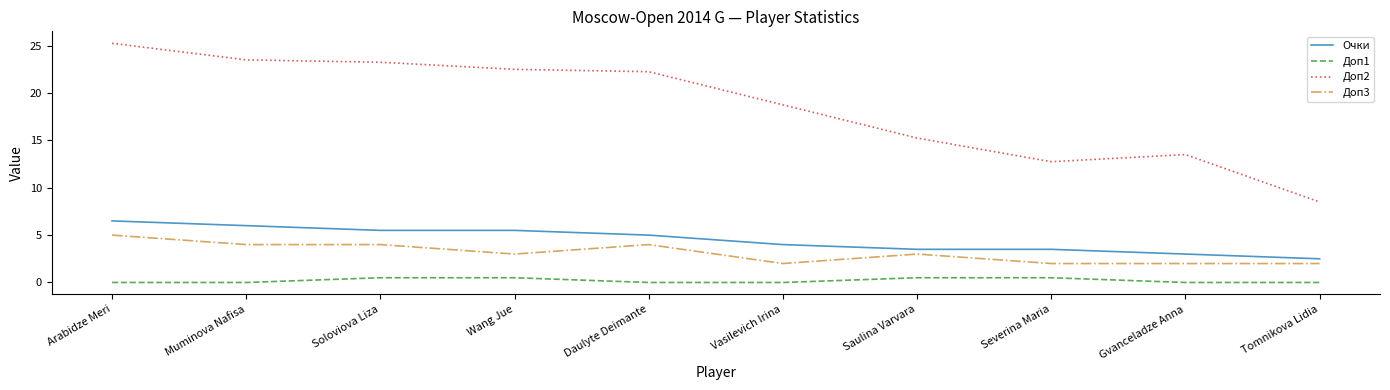

At which category is the sum across all series the highest?

Arabidze Meri